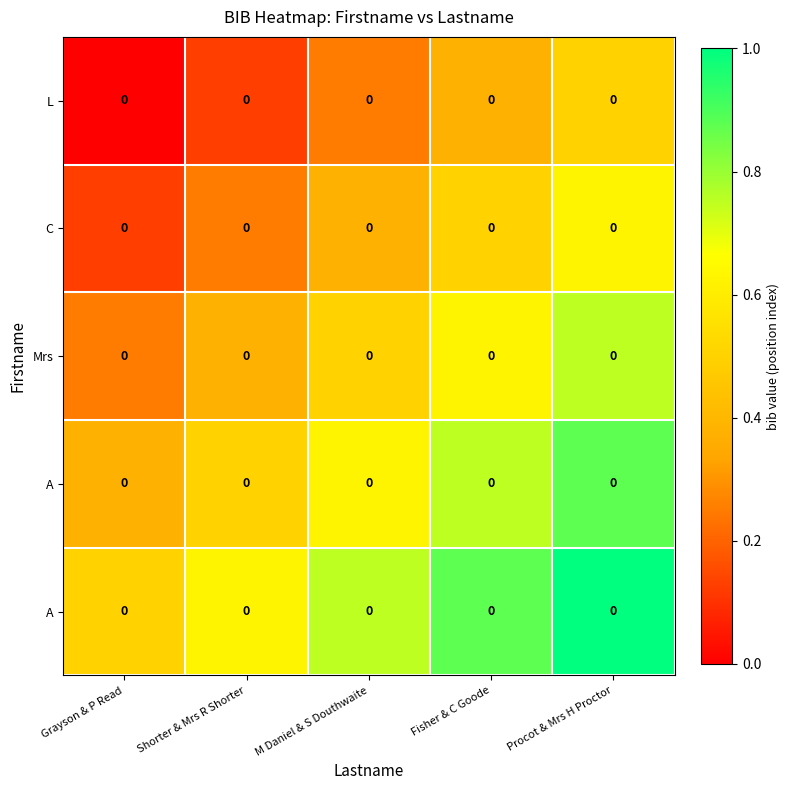

Which label corresponds to the smallest value in the chart?

Grayson & P Read